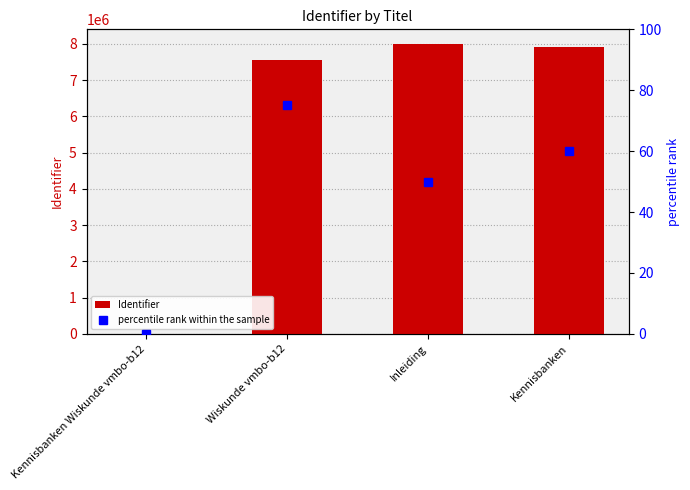

What is the difference between the highest and lowest values at Inleiding?

7997793